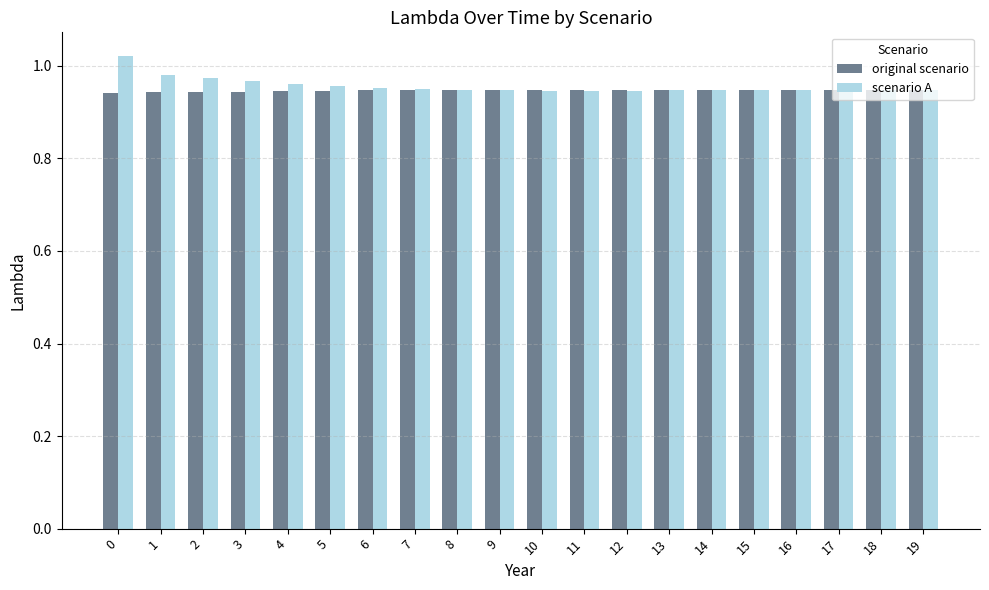

Are the bars grouped side by side (vs. stacked)?

Yes